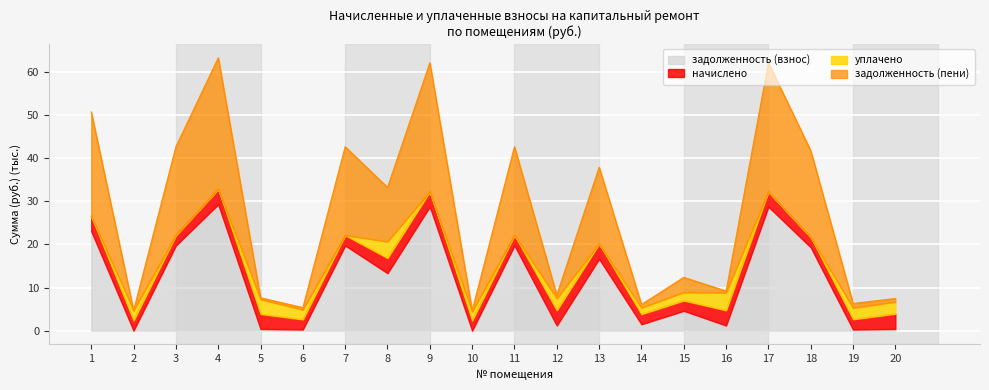

What is the highest value of the задолженность (пени) series?

63.3